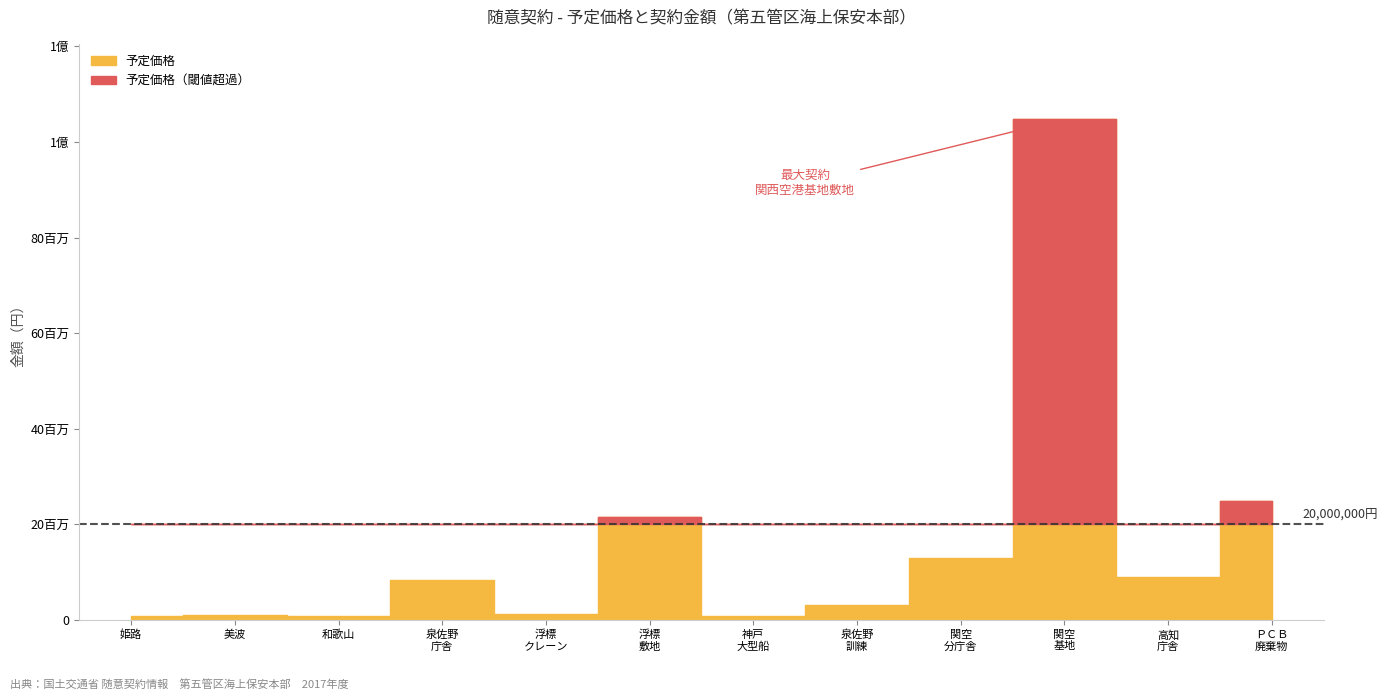

What is the greatest value displayed?

104791961